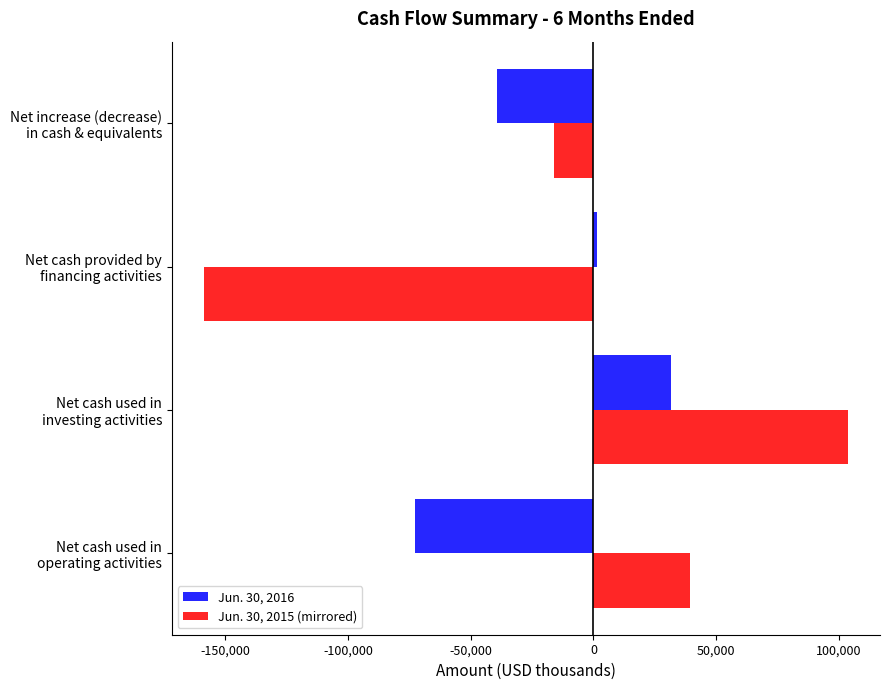

Which series has the largest total across all categories?

Jun. 30, 2015 (mirrored)